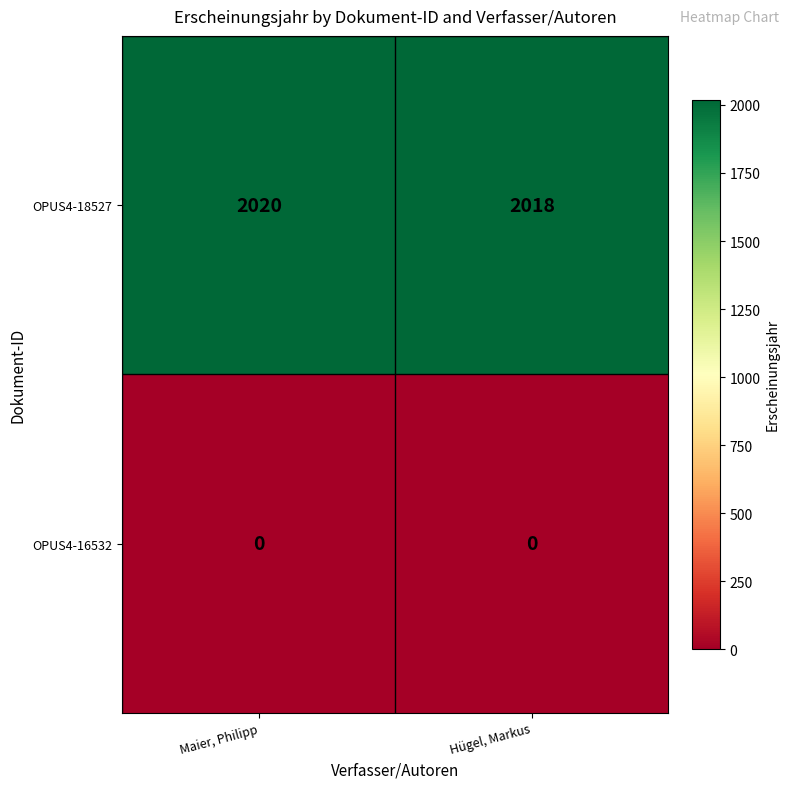

Reading left to right, what are all the values shown in this chart?

OPUS4-18527: 2020	2018
OPUS4-16532: 0	0